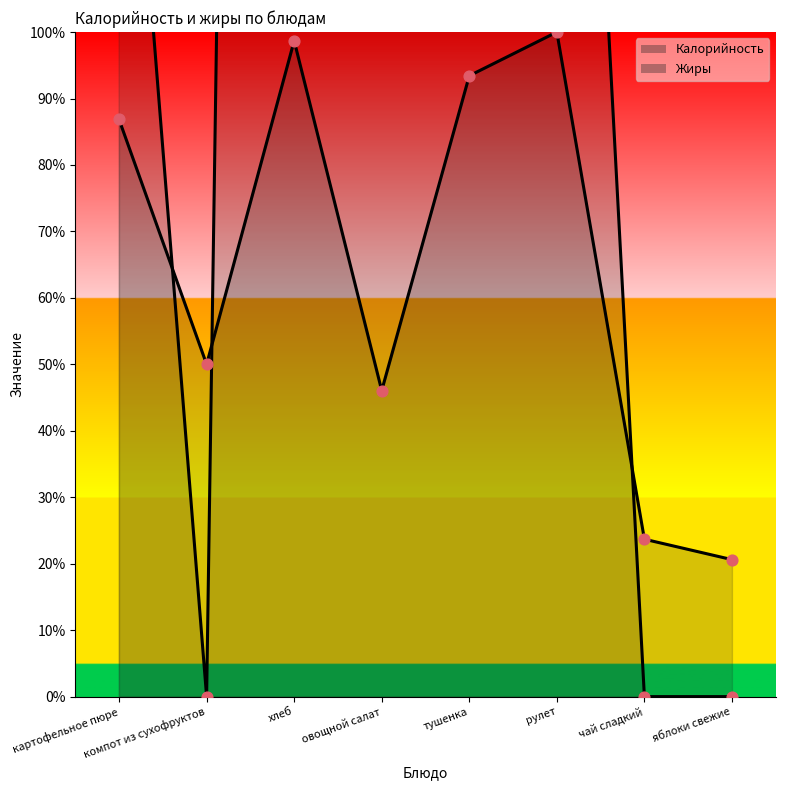

Which series reaches the maximum Y coordinate?

Жиры